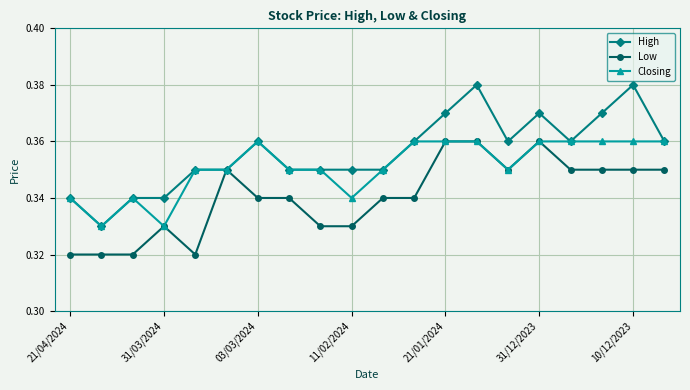

True or false: Low has more than 0 interior local peaks.

True